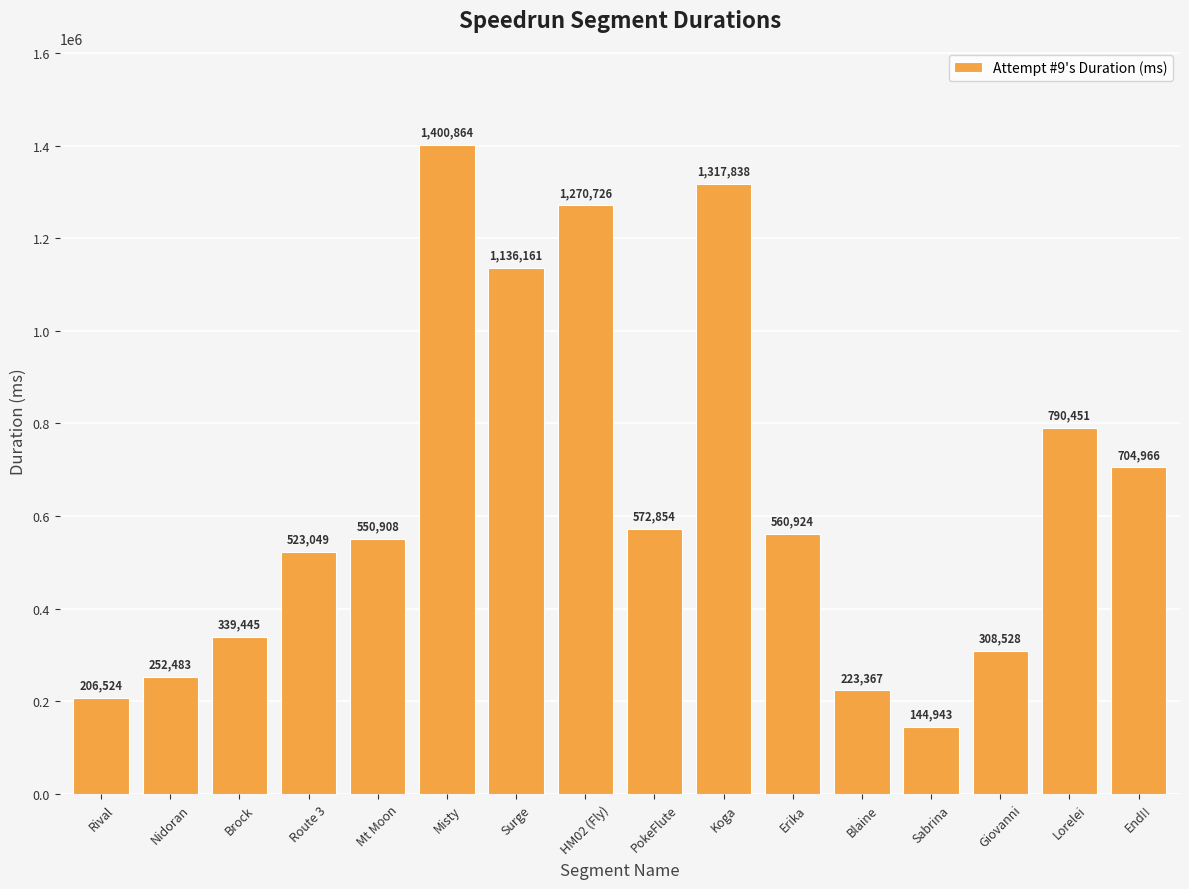

Reading right to left, list all the values displayed in this chart.

End!!=704966	Lorelei=790451	Giovanni=308528	Sabrina=144943	Blaine=223367	Erika=560924	Koga=1317838	PokeFlute=572854	HM02 (Fly)=1270726	Surge=1136161	Misty=1400864	Mt Moon=550908	Route 3=523049	Brock=339445	Nidoran=252483	Rival=206524